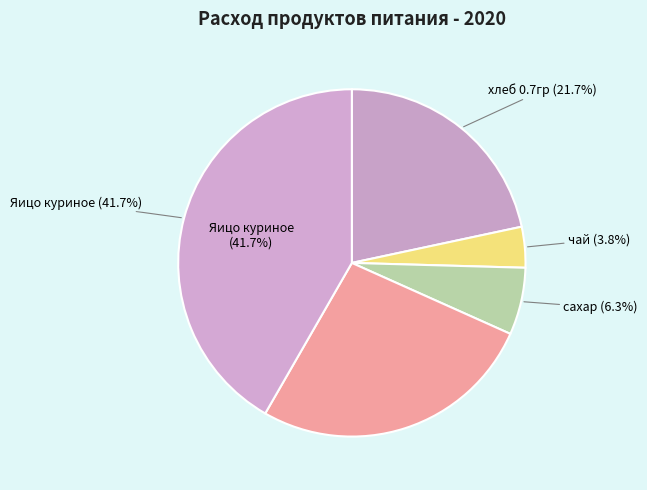

Count the number of slices in the pie.

5